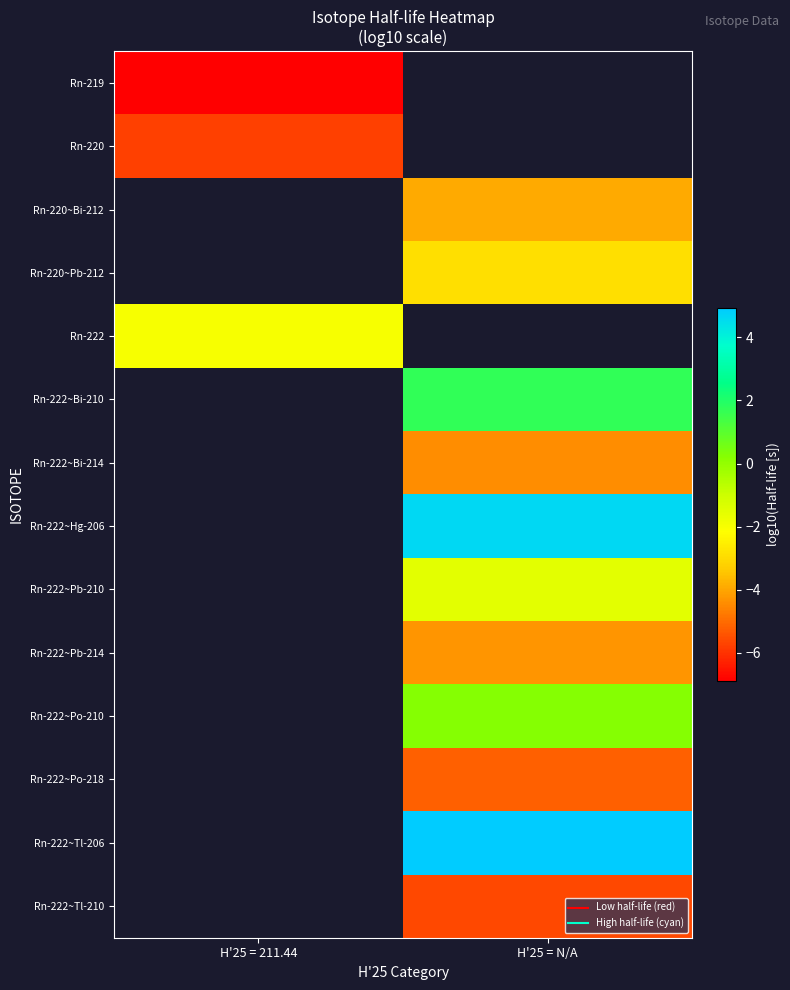

What is the difference between the highest and lowest values at H'25 = 211.44?

4.9